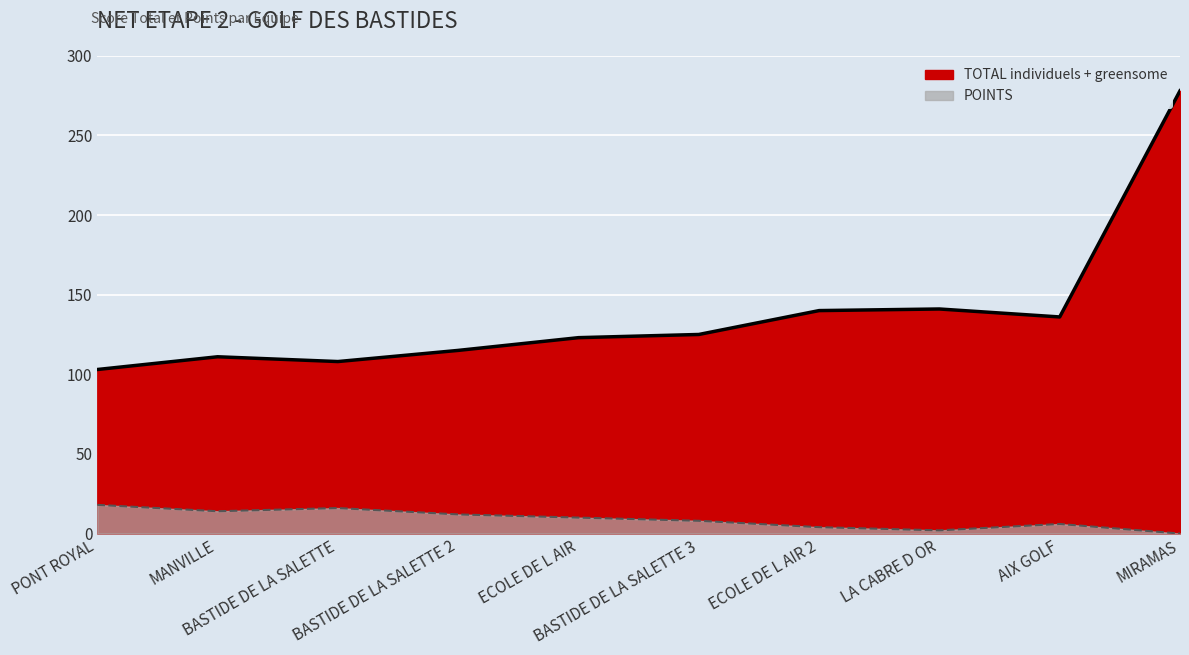

The TOTAL individuels + greensome series shows 115 at BASTIDE DE LA SALETTE 2. True or false?

True